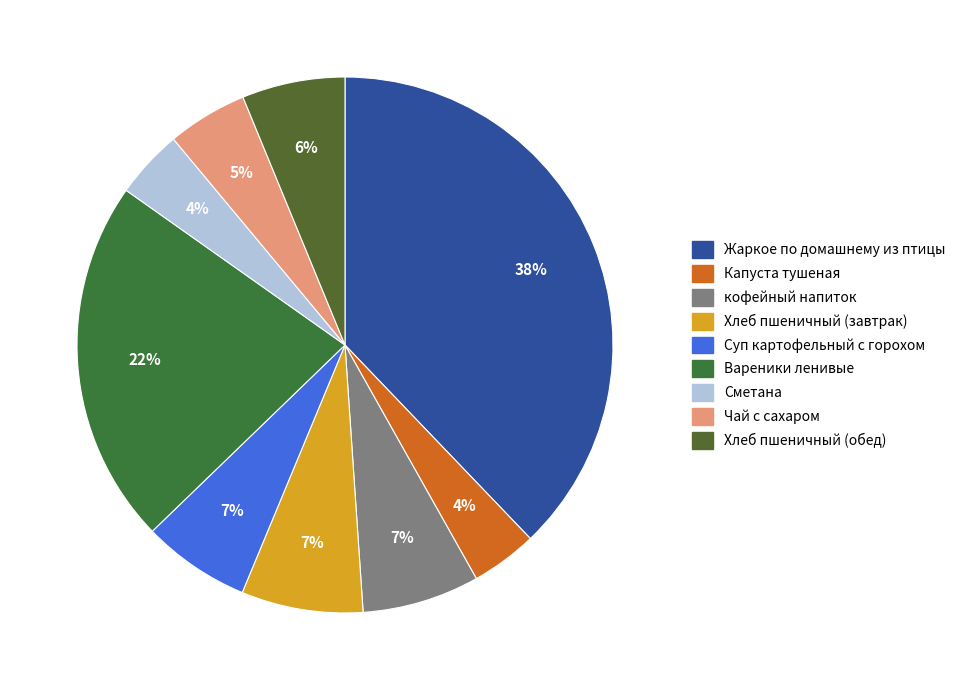

How many segments does this pie chart have?

9